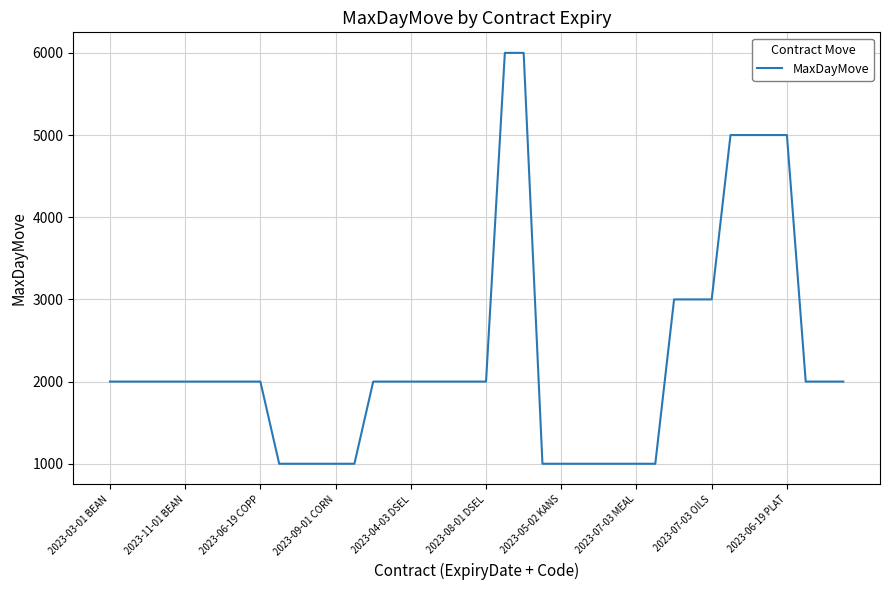

How many distinct data groups are displayed?

1